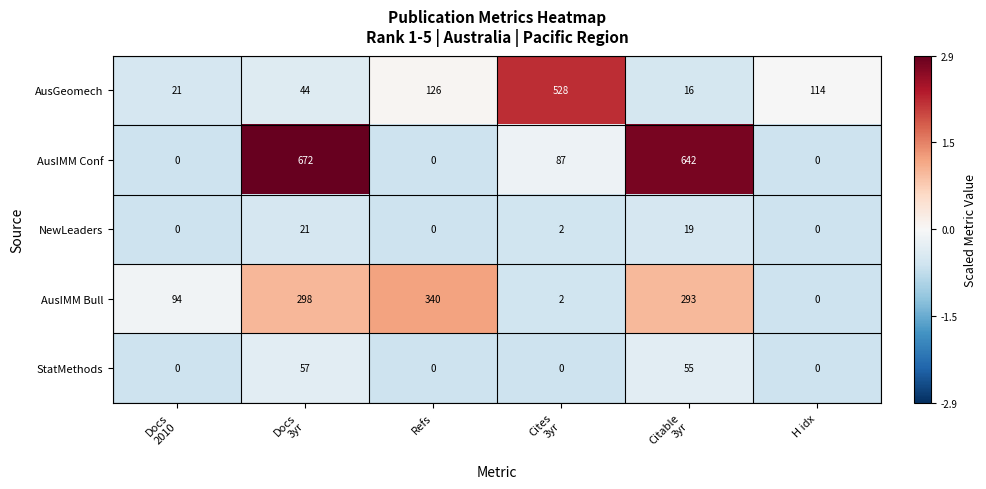

Which series has the widest spread of values?

AusIMM Conf